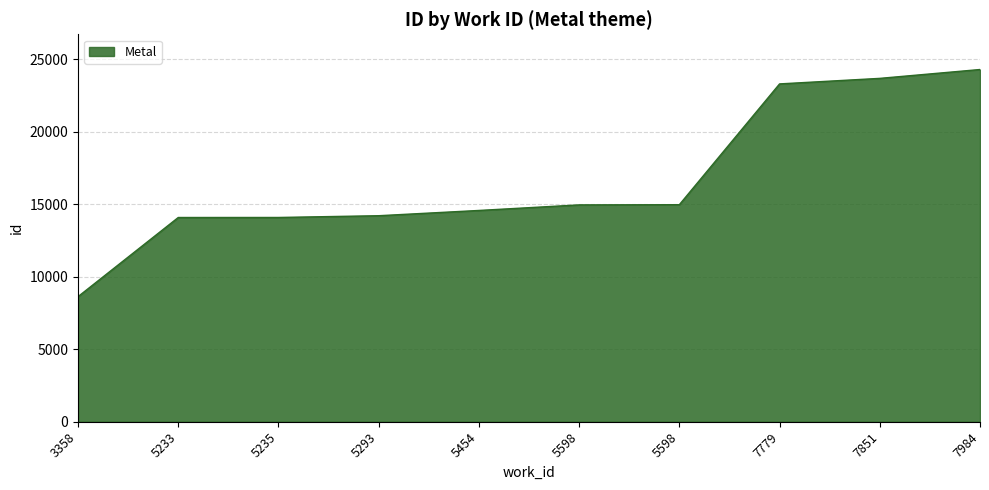

Reading left to right, what are all the values shown in this chart?

3358=8631	5233=14091	5235=14093	5293=14214	5454=14577	5598=14961	5598=14975	7779=23308	7851=23690	7984=24301